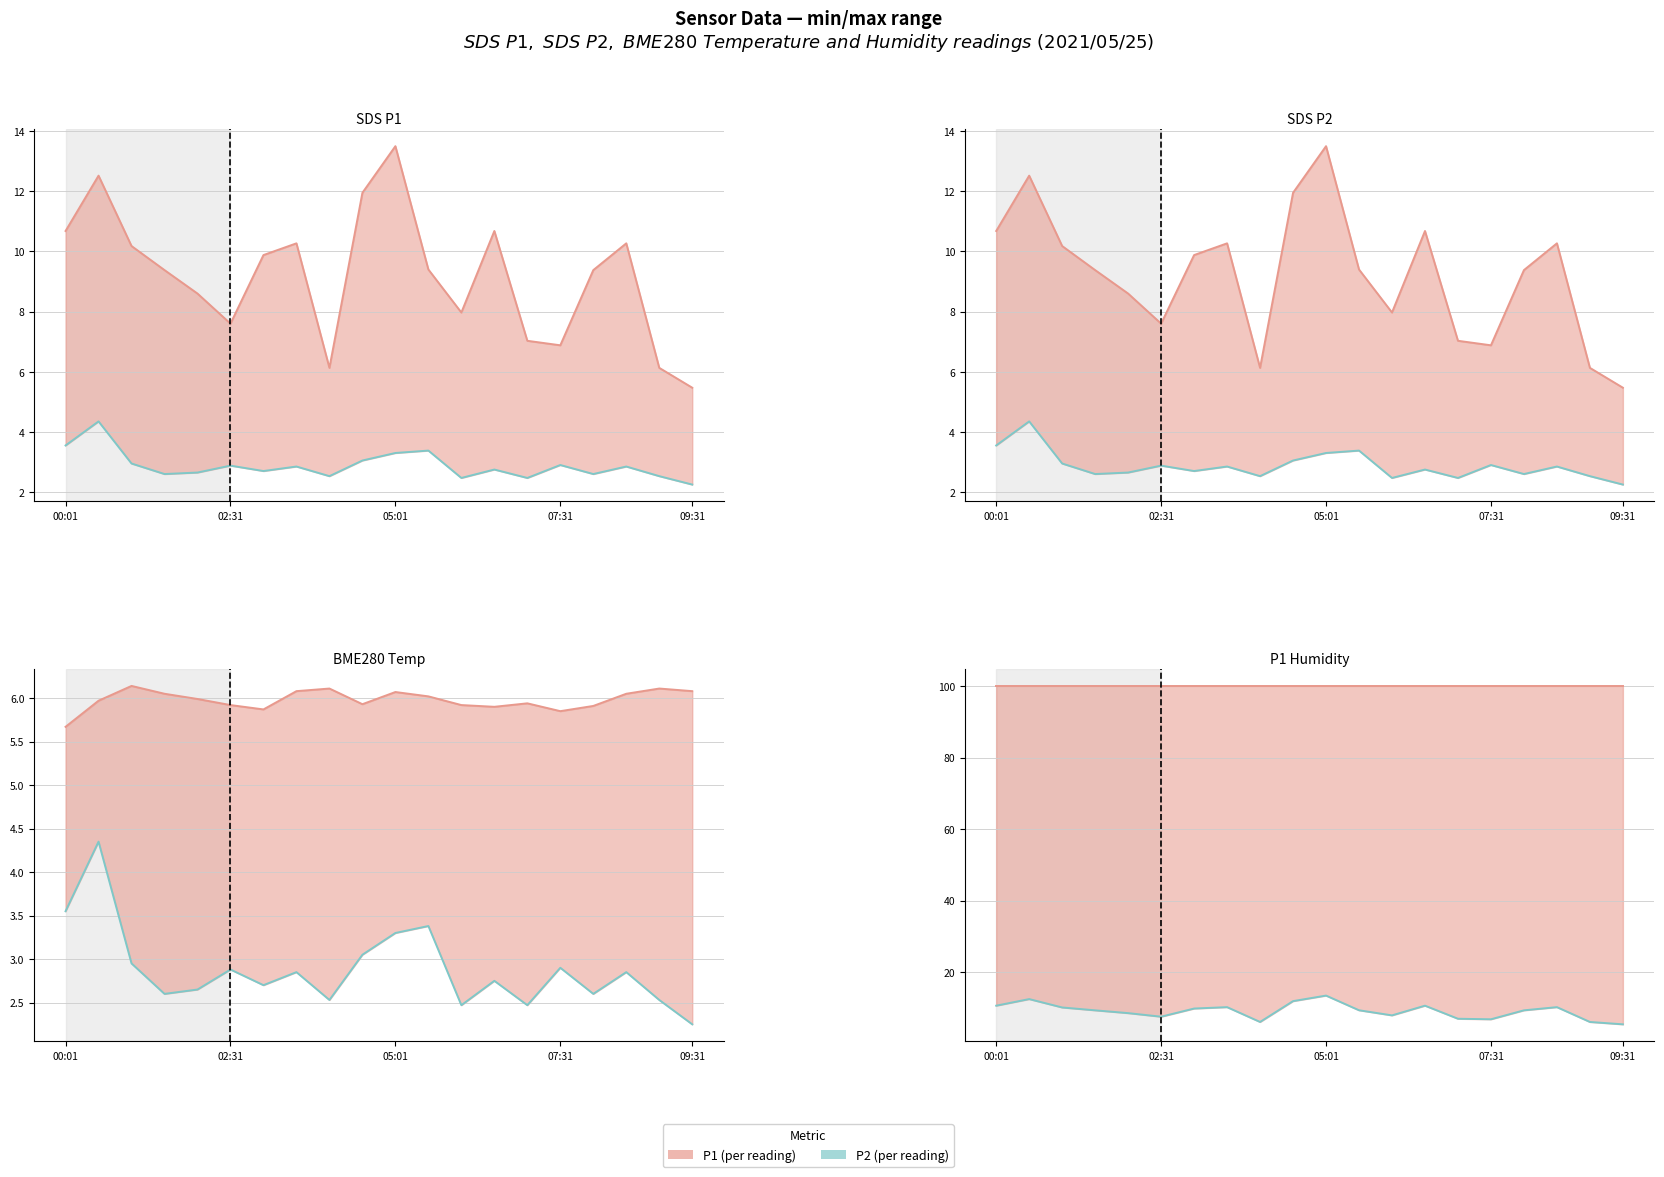

Rank the series at 02:31 from lowest to highest value.

P2 line, P1 line